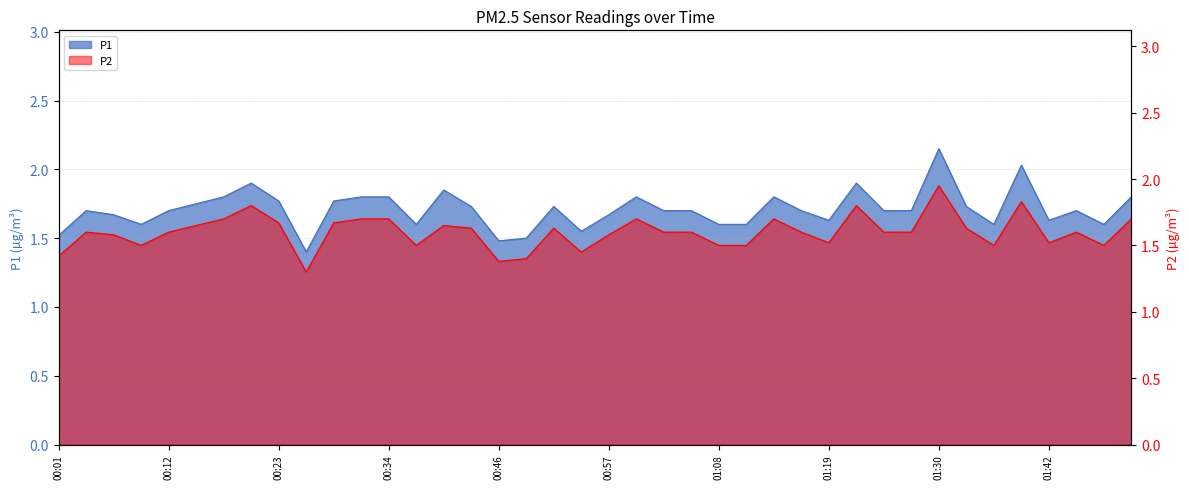

Reading right to left, list all the values displayed in this chart.

P1: 1.8	1.6	1.7	1.6	2.0	1.6	1.7	2.1	1.7	1.7	1.9	1.6	1.7	1.8	1.6	1.6	1.7	1.7	1.8	1.7	1.6	1.7	1.5	1.5	1.7	1.9	1.6	1.8	1.8	1.8	1.4	1.8	1.9	1.8	1.8	1.7	1.6	1.7	1.7	1.5
P2: 1.7	1.5	1.6	1.5	1.8	1.5	1.6	1.9	1.6	1.6	1.8	1.5	1.6	1.7	1.5	1.5	1.6	1.6	1.7	1.6	1.4	1.6	1.4	1.4	1.6	1.6	1.5	1.7	1.7	1.7	1.3	1.7	1.8	1.7	1.6	1.6	1.5	1.6	1.6	1.4